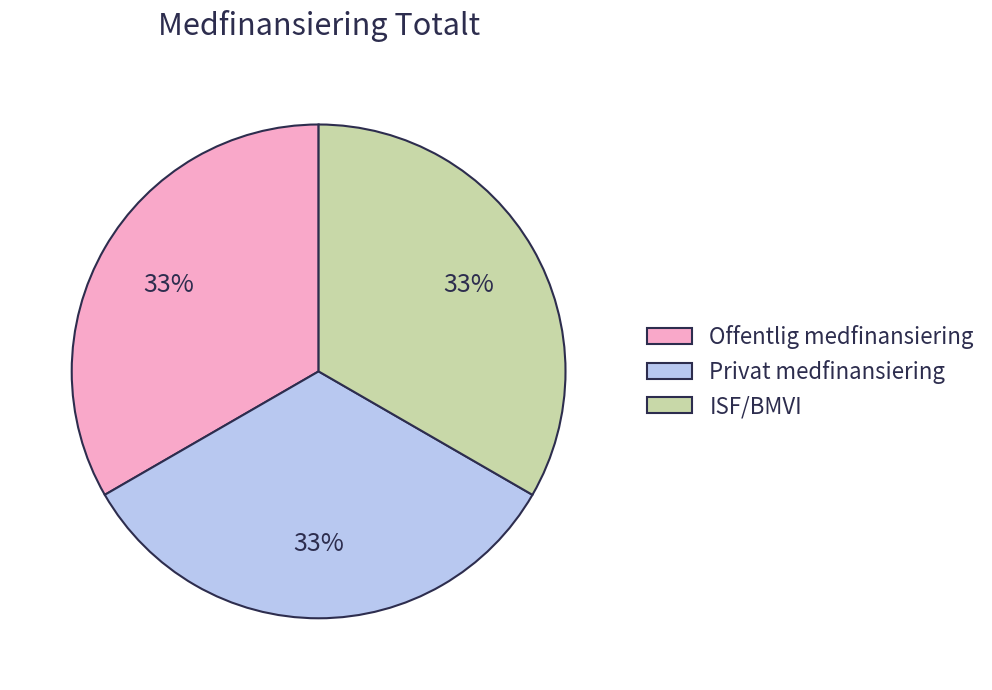

Does Offentlig medfinansiering represent more than half of the total?

No